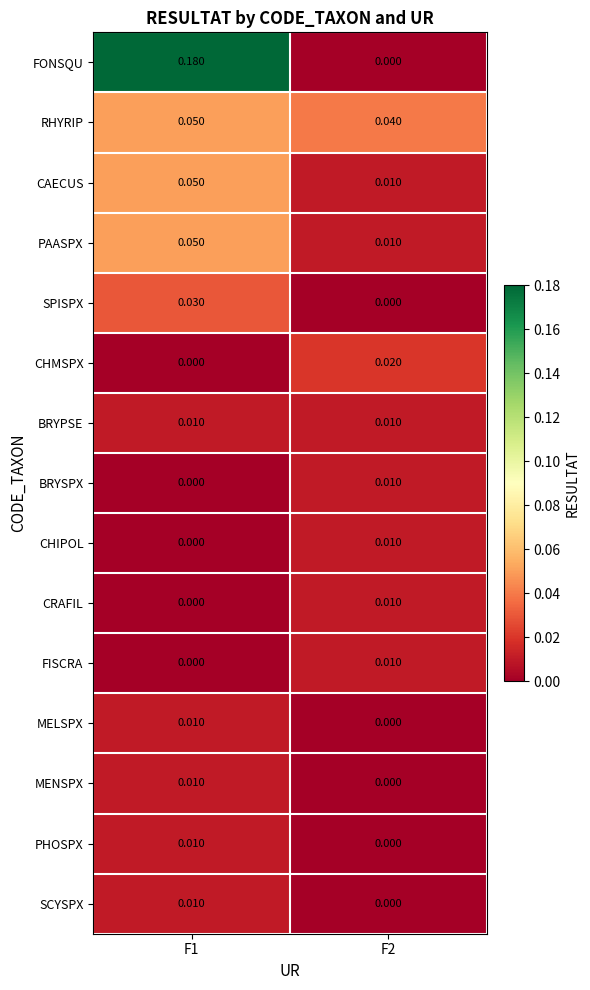

Between F1 and F2, which series saw the biggest shift?

FONSQU